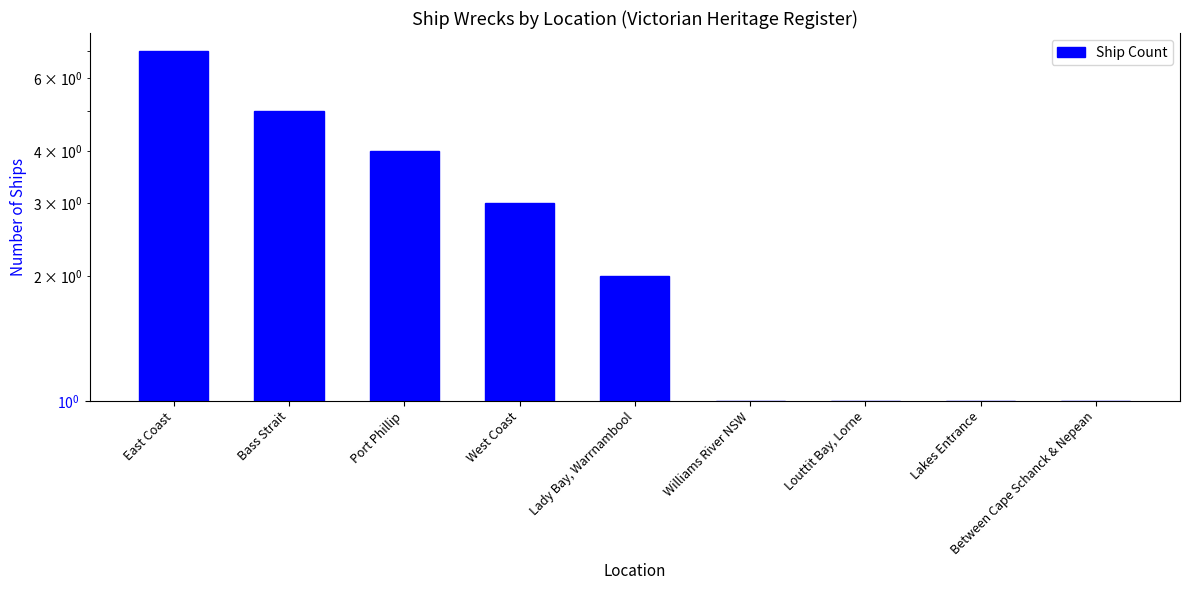

At which label does the data first exceed 2?

East Coast